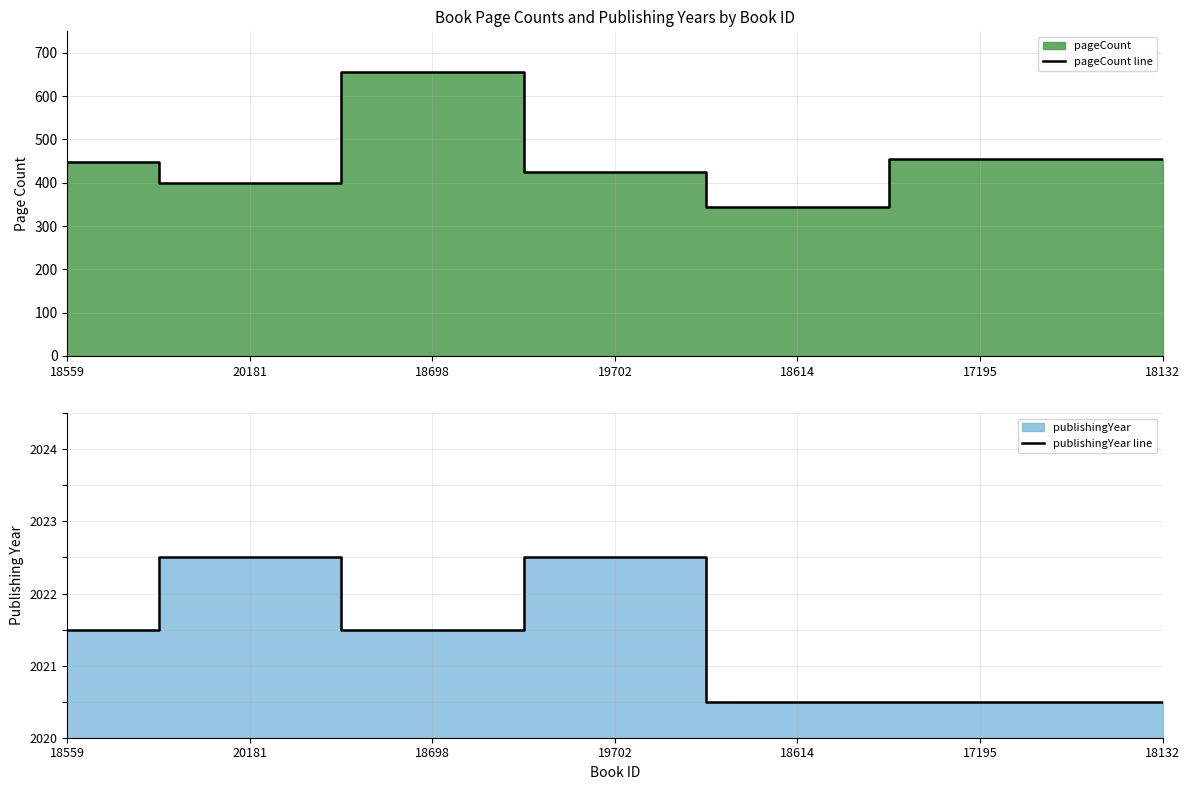

True or false: publishingYear line and pageCount line intersect in this chart.

False